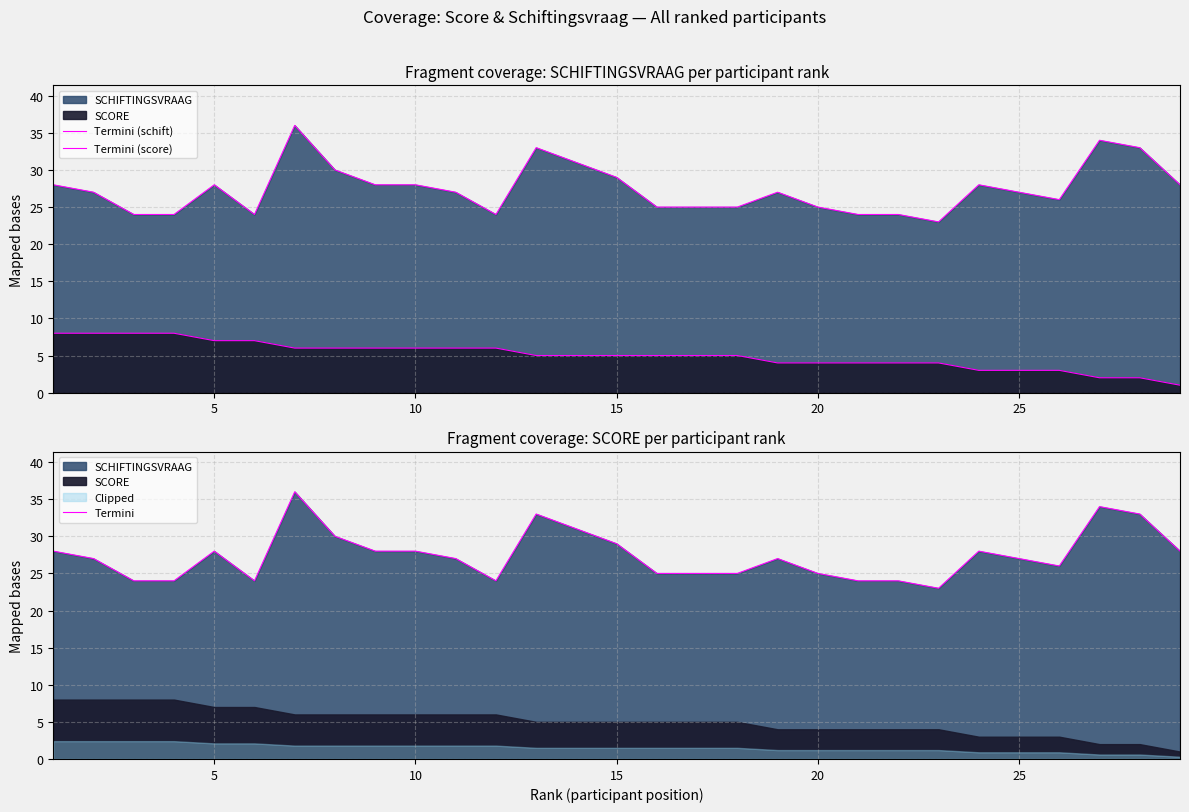

What is the difference between the maximum and minimum values in the Termini series?

13